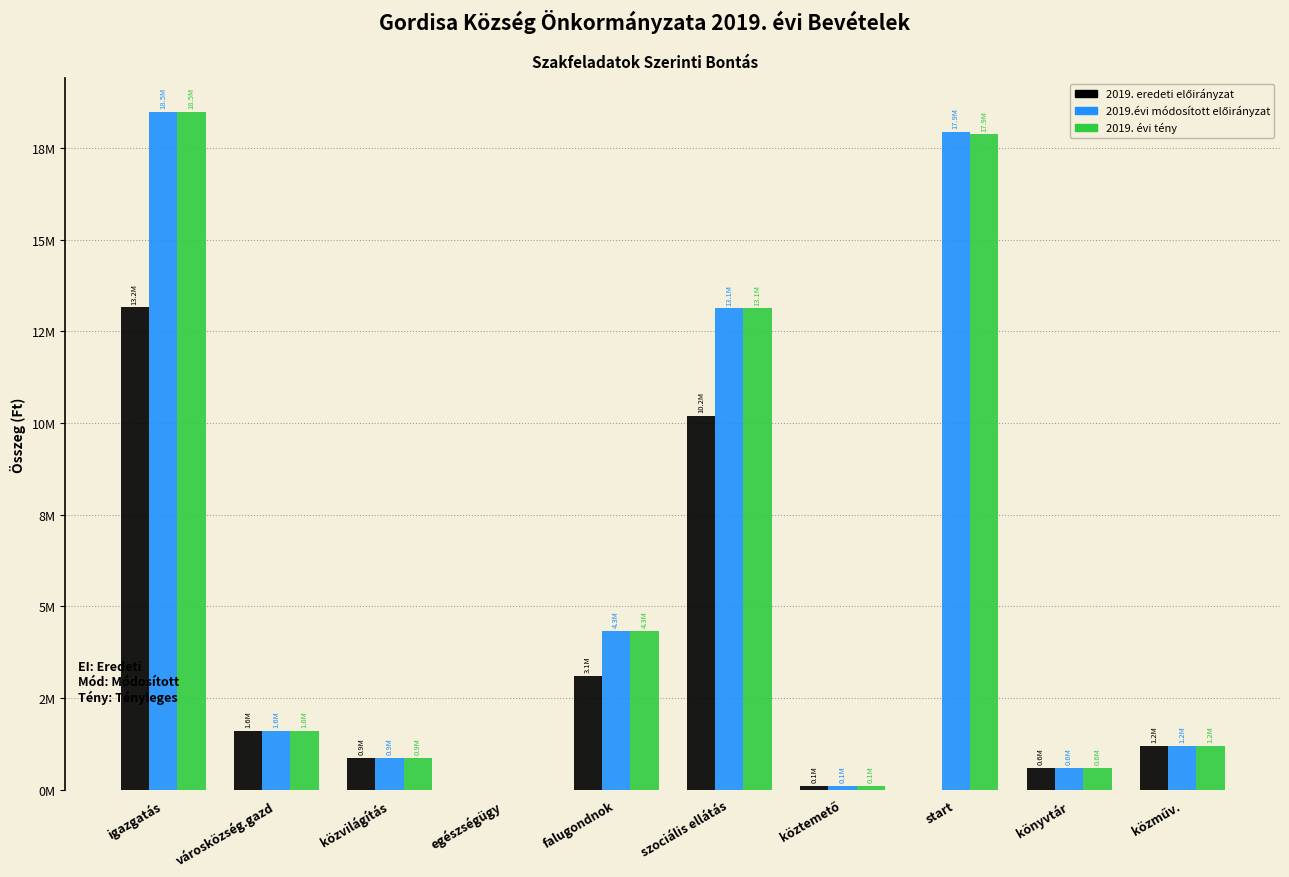

Are the bars horizontal?

No